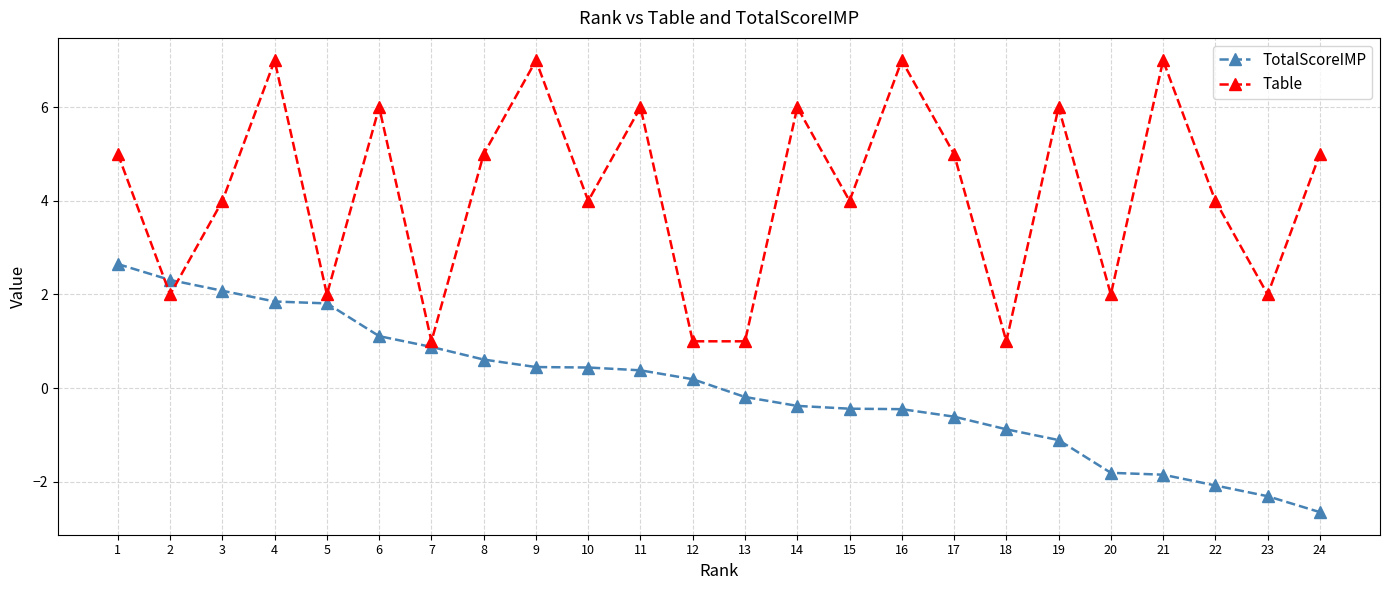

Is the value of TotalScoreIMP at 13 greater than the value of Table at 18?

No